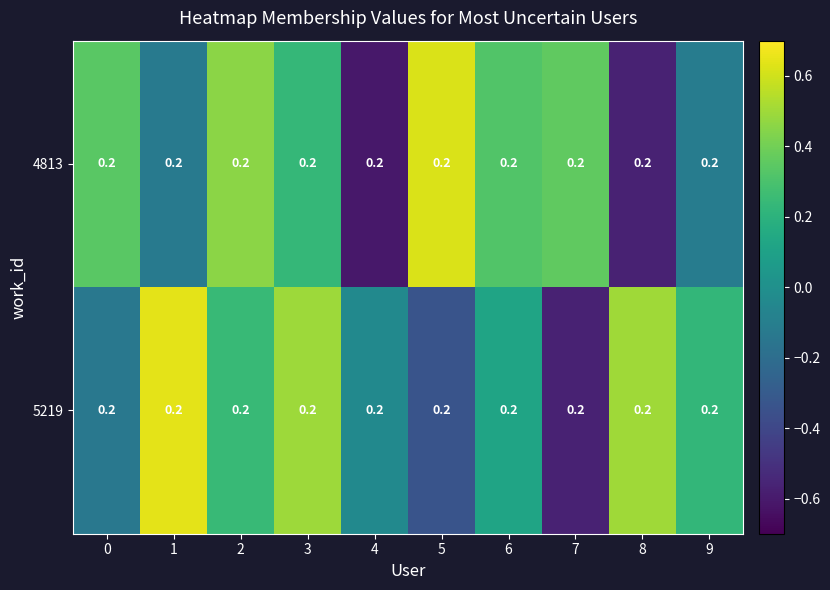

The value of 5219 at 1 is 0.6. True or false?

True